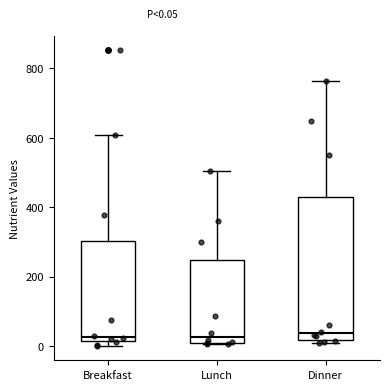

Which box is the tallest, from its lower edge to its upper edge?

Dinner